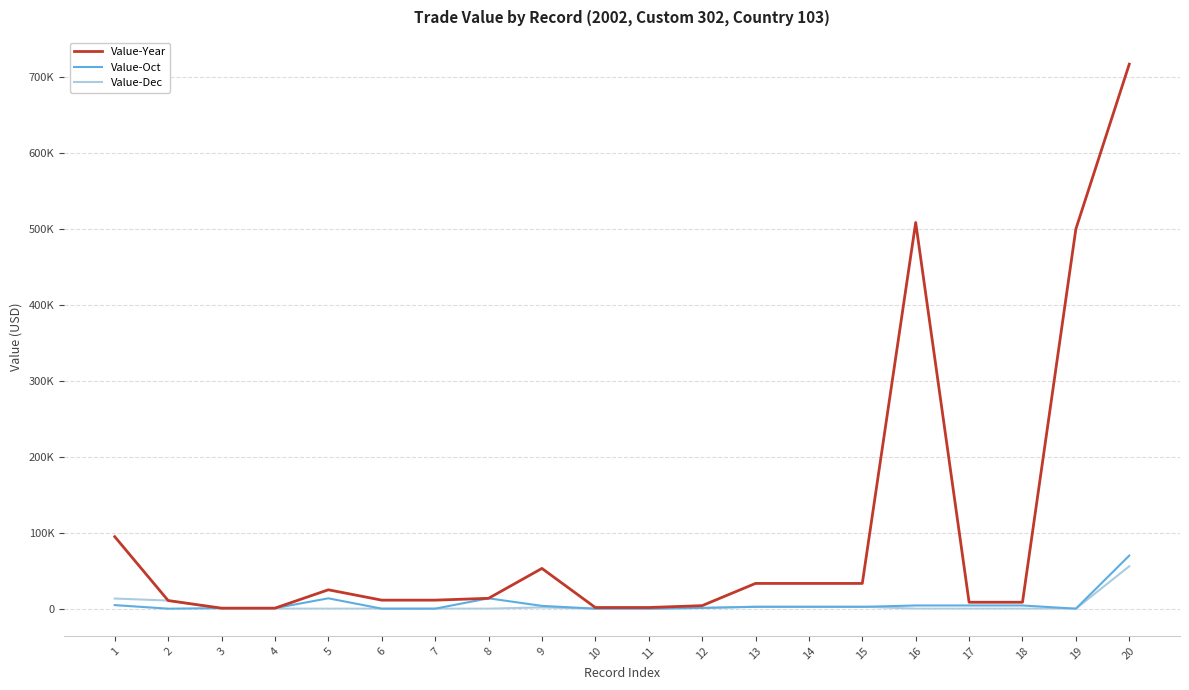

Which has a higher value, 20 or 5?

20